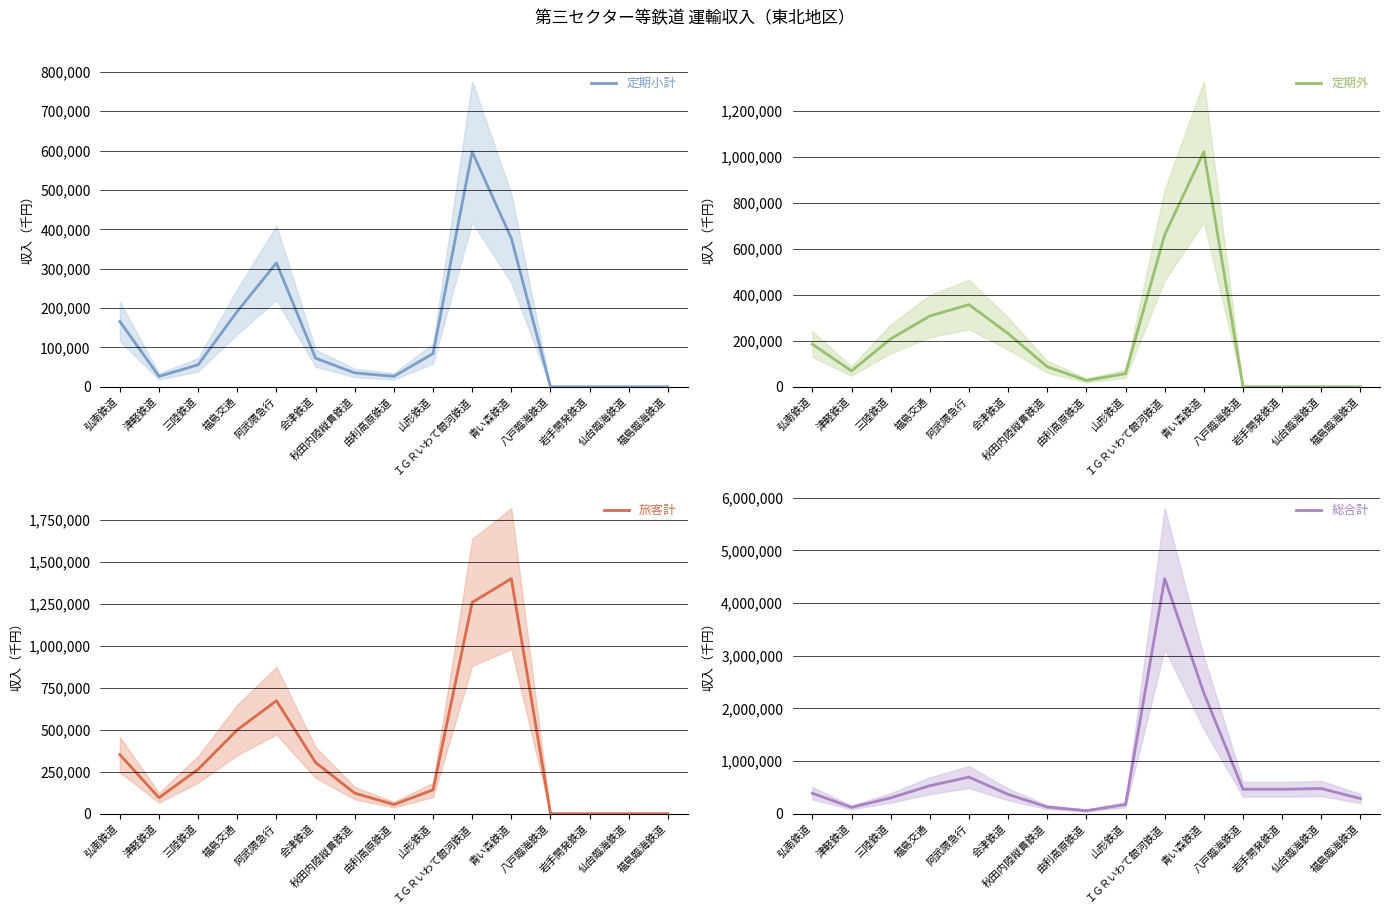

Where does the 定期外 series first go above 87005?

弘南鉄道